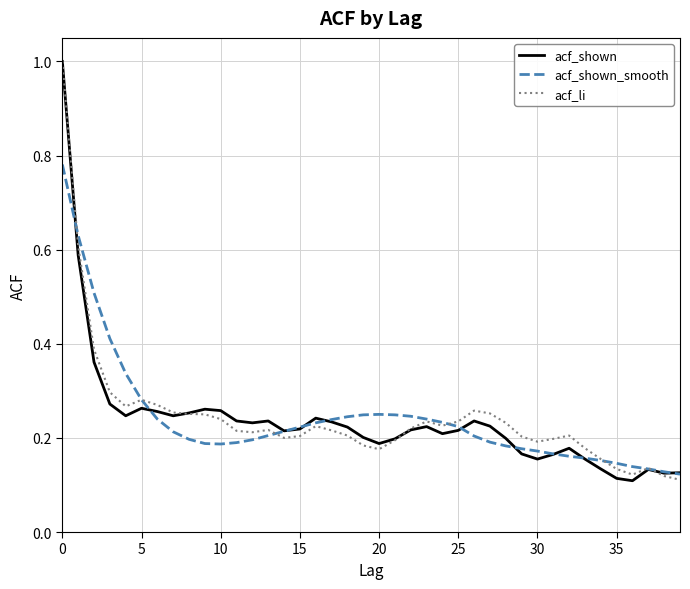

True or false: acf_li and acf_shown_smooth cross at least once.

True